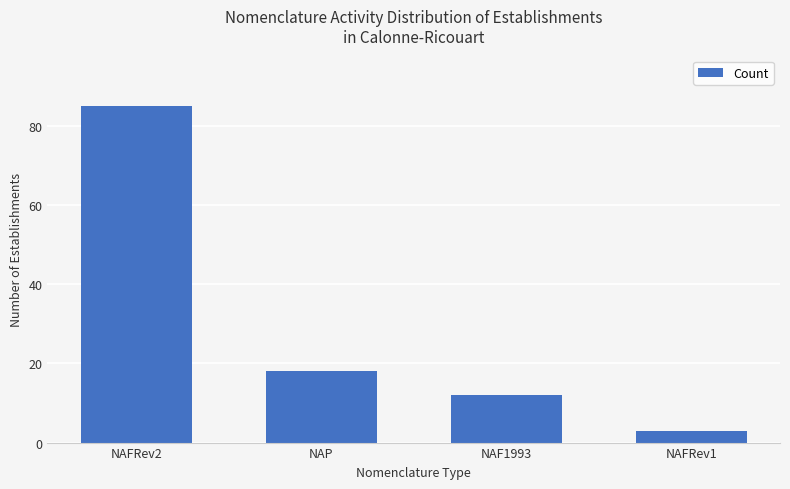

What is the greatest value displayed?

85